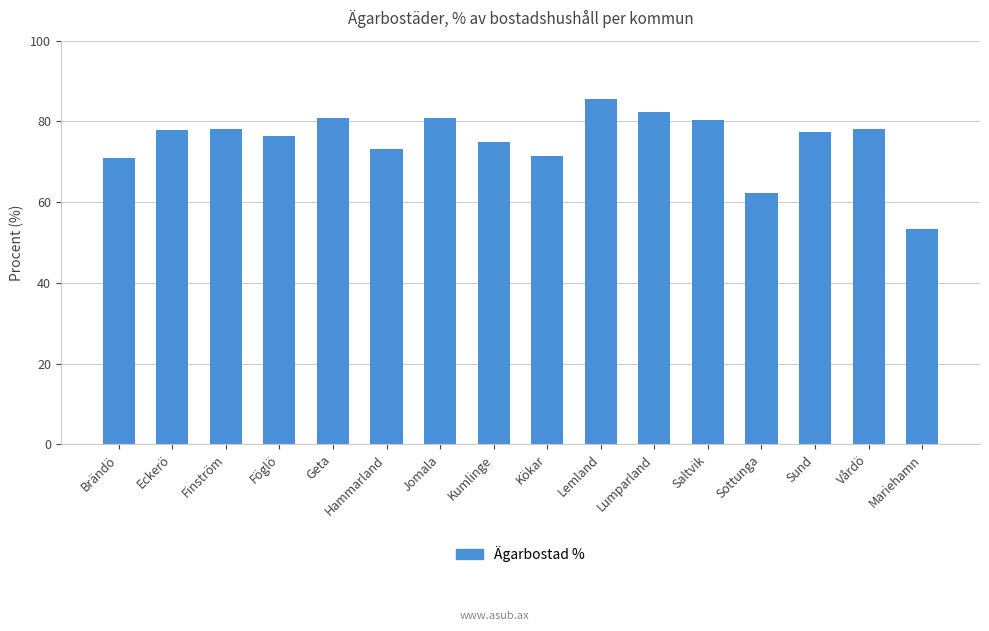

Count the number of data series in this chart.

1